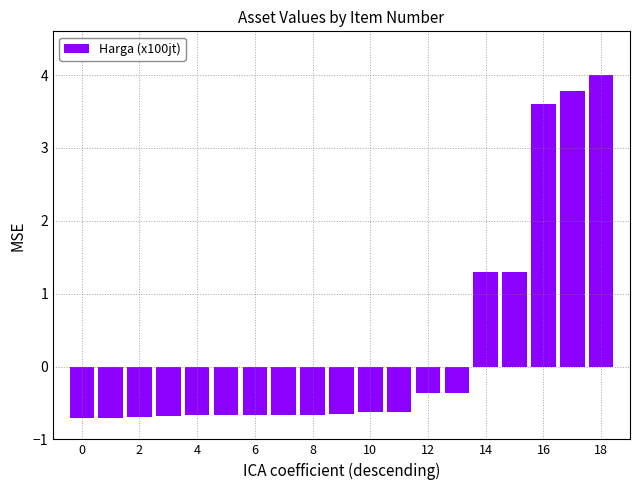

What is the greatest value displayed?

4.0